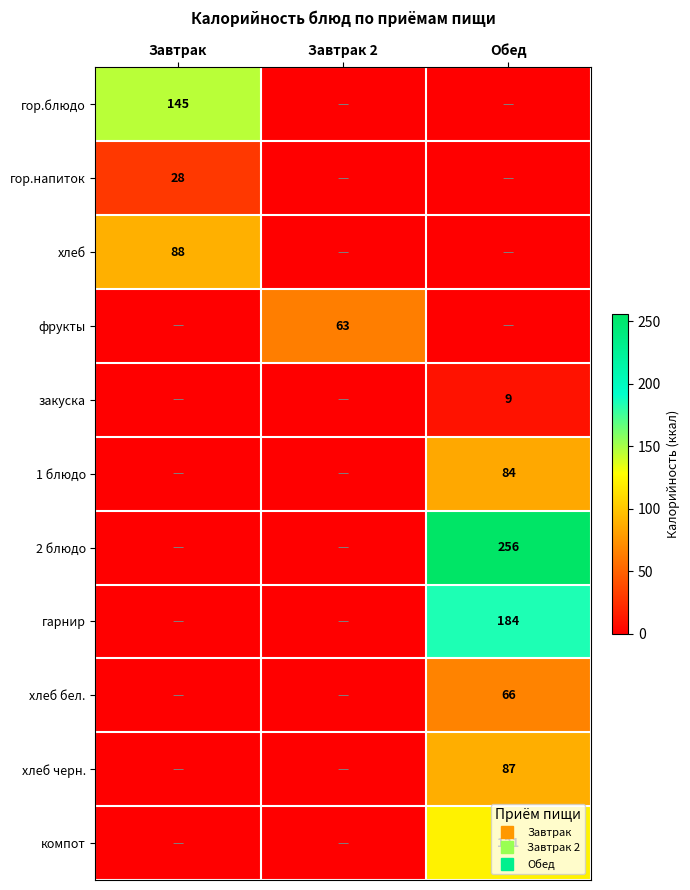

Which series has the largest total across all categories?

2 блюдо